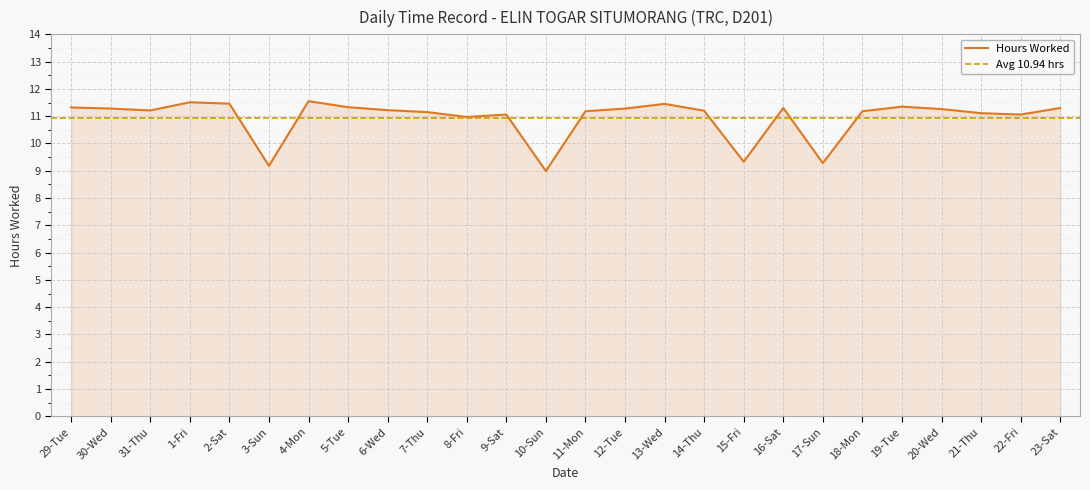

List the labels in order of value, smallest first.

10-Sun, 3-Sun, 17-Sun, 15-Fri, 8-Fri, 9-Sat, 22-Fri, 21-Thu, 7-Thu, 11-Mon, 18-Mon, 14-Thu, 31-Thu, 6-Wed, 20-Wed, 30-Wed, 12-Tue, 16-Sat, 23-Sat, 29-Tue, 5-Tue, 19-Tue, 13-Wed, 2-Sat, 1-Fri, 4-Mon